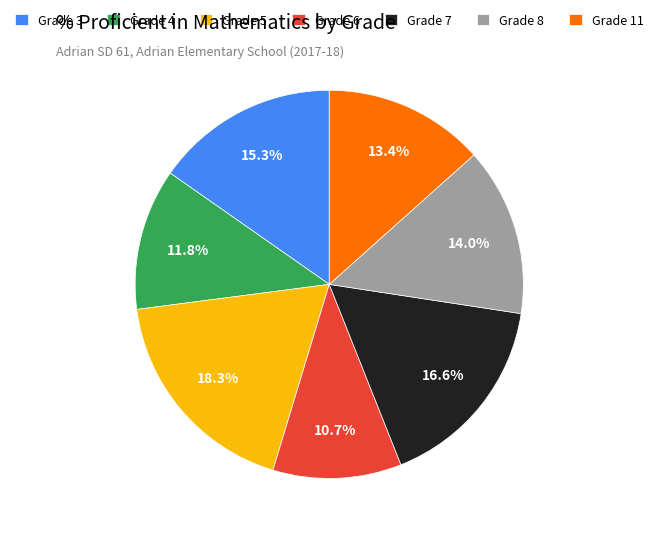

How many segments does this pie chart have?

7